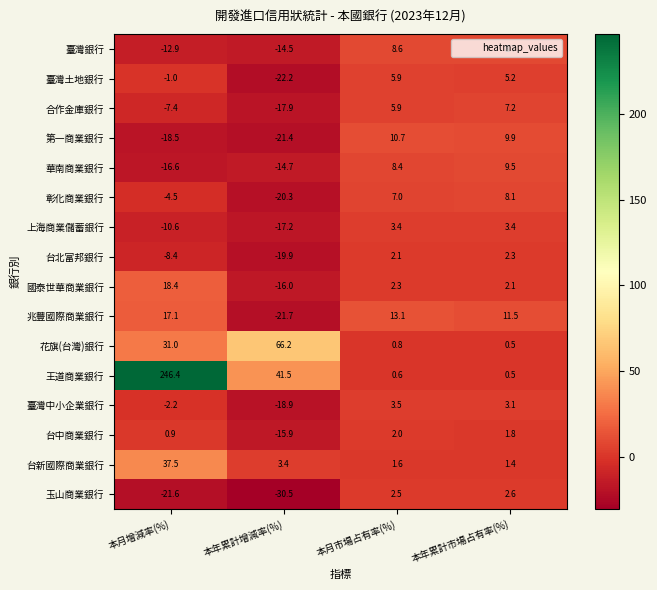

What is the sum of all 臺灣銀行 values?

-10.1